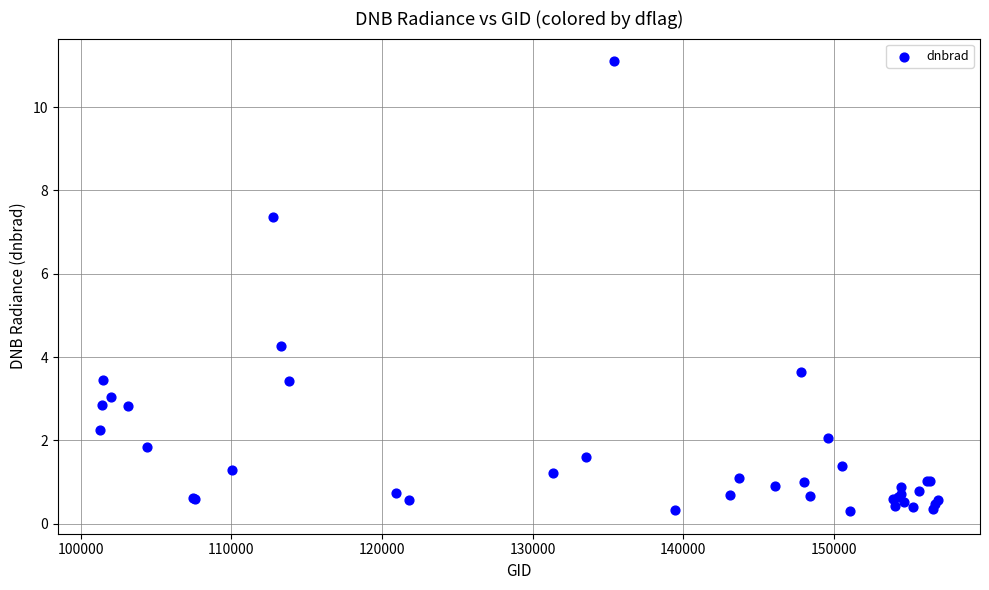

What Y value in the scatter plot is closest to 5?

4.3